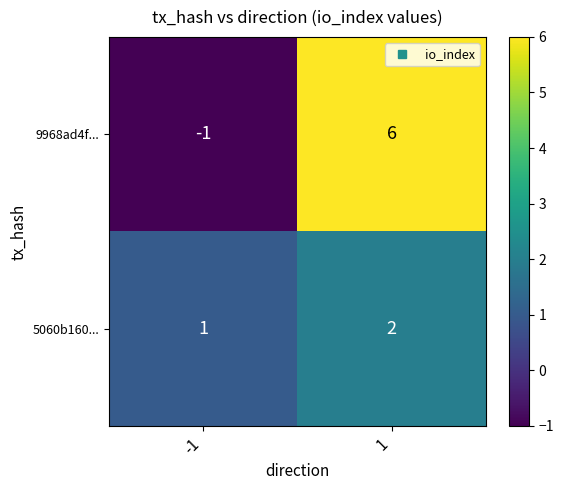

Between -1 and 1, which series saw the biggest shift?

9968ad4f...